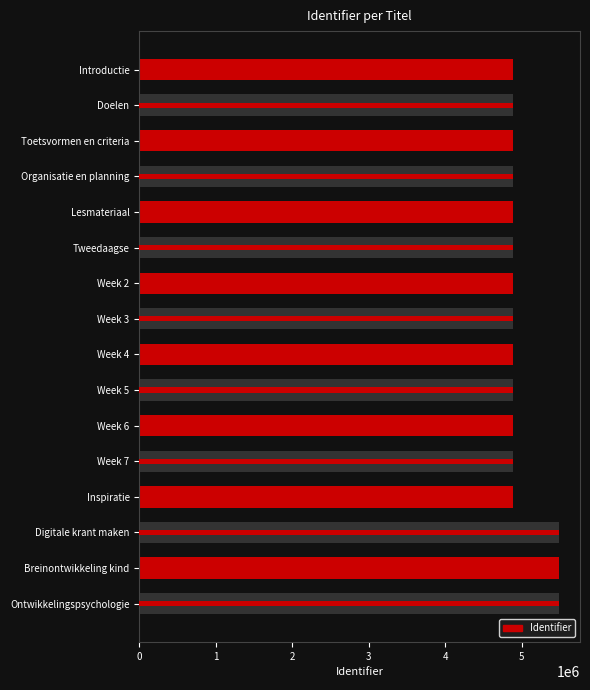

What is the minimum value shown in the chart?

4890951